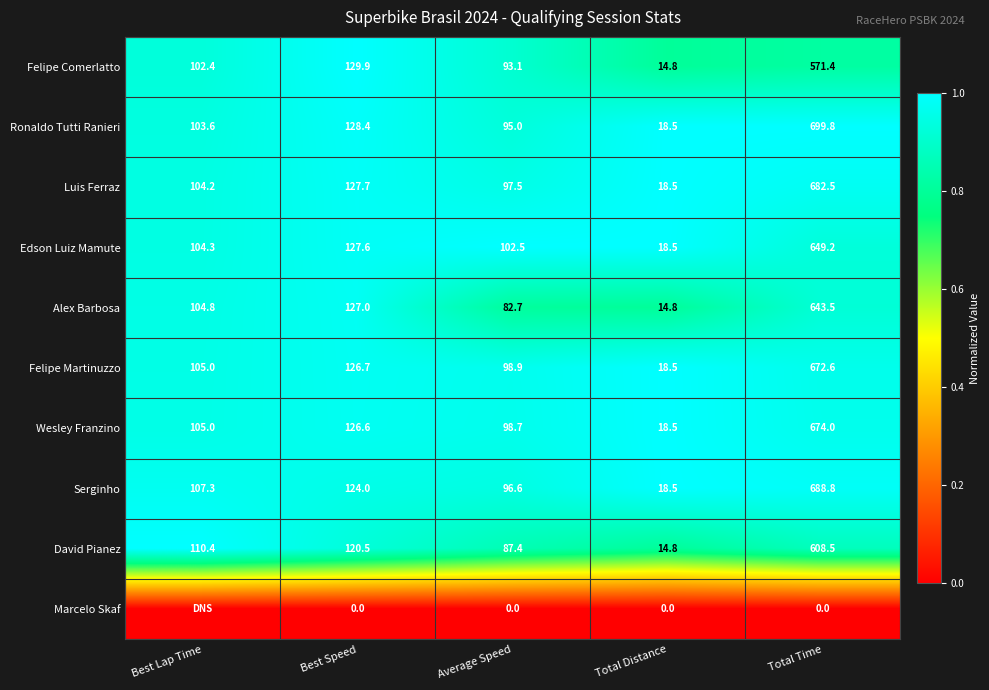

What is the approximate value of Ronaldo Tutti Ranieri at Best Speed?

128.4